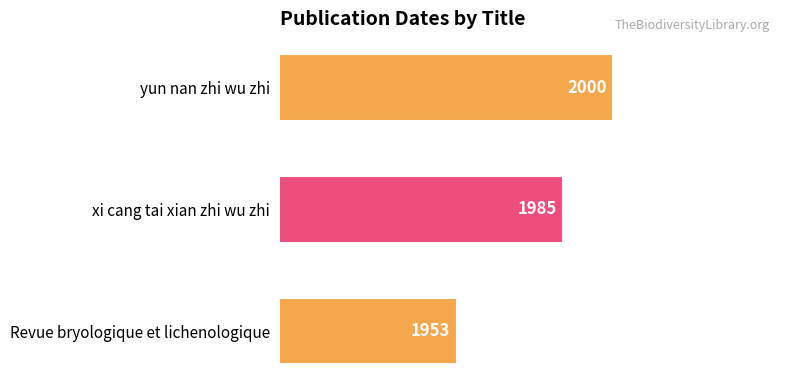

What is the greatest value displayed?

2000